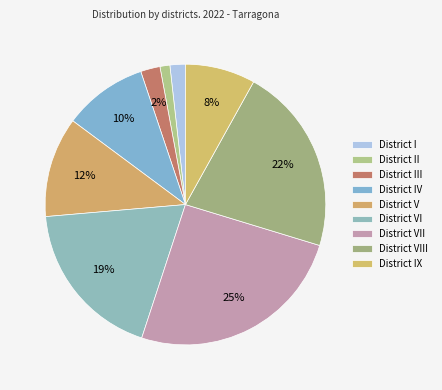

Count the number of slices in the pie.

9